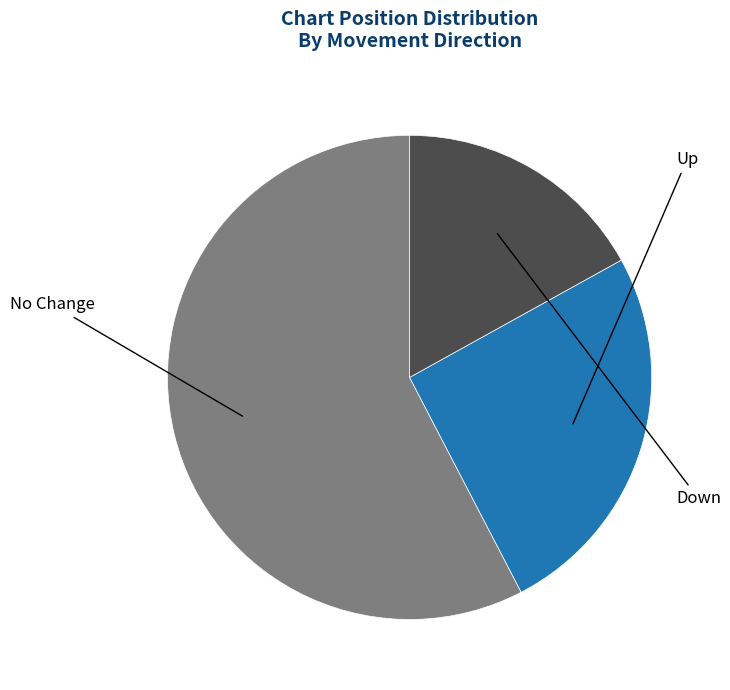

Does any single category account for the majority?

Yes